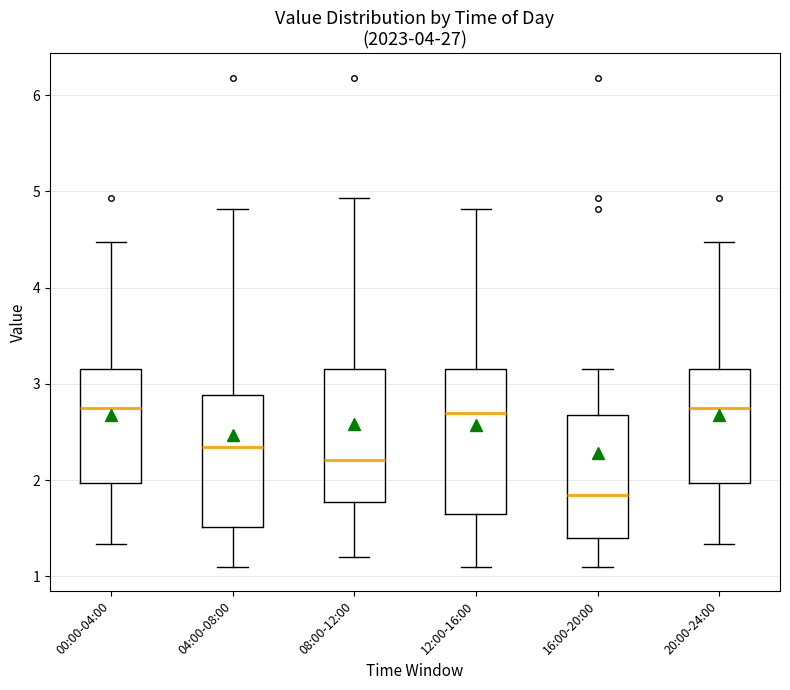

Reading left to right, transcribe this box plot: for each box, give where its median line is, the range the box spans, and where its two whiskers end, as read against the y-axis. The values are not printed on the chart, so give them approximately, as read against the axis.

00:00-04:00: median 2.8, box 2.0 to 3.2, whiskers 1.3 to 4.5
04:00-08:00: median 2.3, box 1.5 to 2.9, whiskers 1.1 to 4.8
08:00-12:00: median 2.2, box 1.8 to 3.2, whiskers 1.2 to 4.9
12:00-16:00: median 2.7, box 1.7 to 3.2, whiskers 1.1 to 4.8
16:00-20:00: median 1.8, box 1.4 to 2.7, whiskers 1.1 to 3.2
20:00-24:00: median 2.8, box 2.0 to 3.2, whiskers 1.3 to 4.5